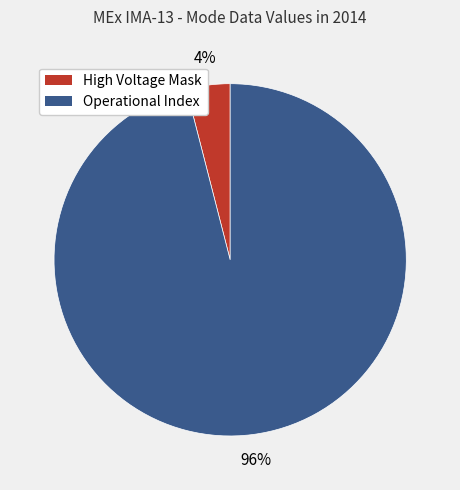

Which has a higher value, High Voltage Mask or Operational Index?

Operational Index